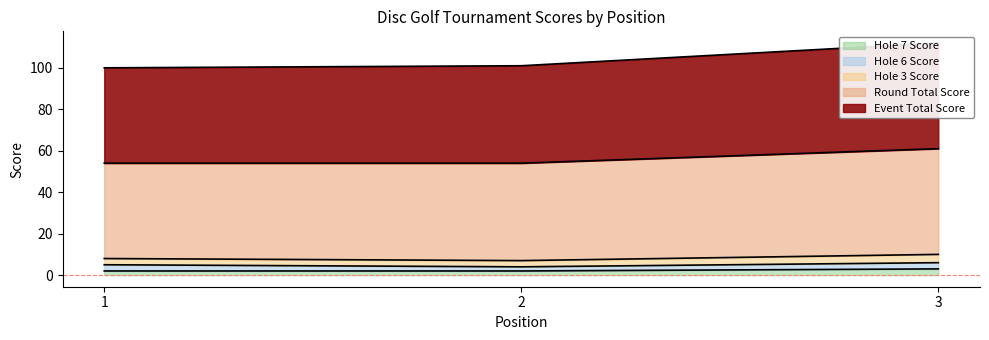

True or false: Hole 7 Score has a value of 3 at 3.

True